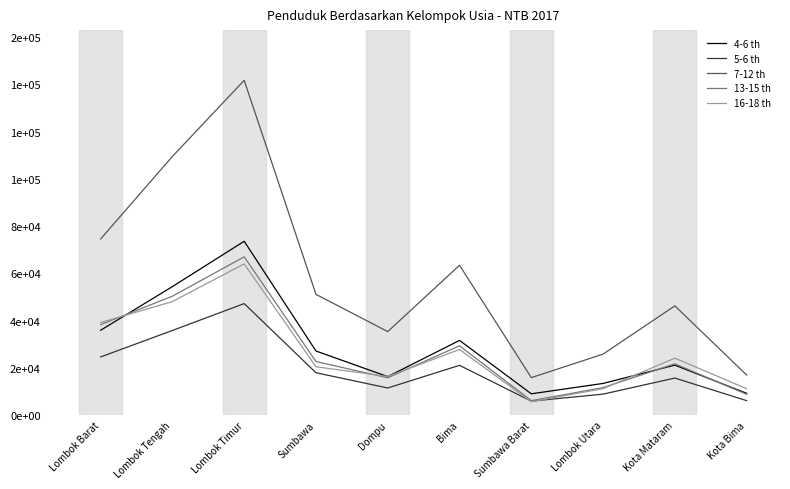

Reading left to right, transcribe all the data shown in this chart.

4-6 th: 35883	54370	73556	27098	16250	31588	8977	13369	21115	9179
5-6 th: 24595	35790	47177	17895	11442	21026	5874	8841	15644	6085
7-12 th: 74539	109482	141703	51081	35323	63398	15820	25777	46209	16926
13-15 th: 38247	50312	66964	22644	15754	29305	6074	11600	21680	8768
16-18 th: 39147	48024	63983	20418	16326	27746	5631	11150	24070	11156